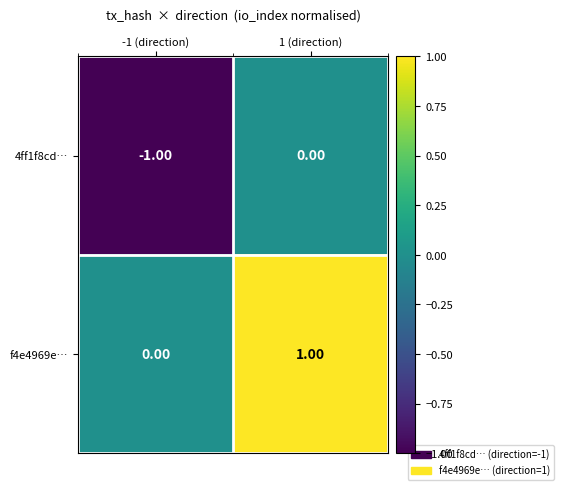

How many data points in f4e4969e… are less than 1?

1